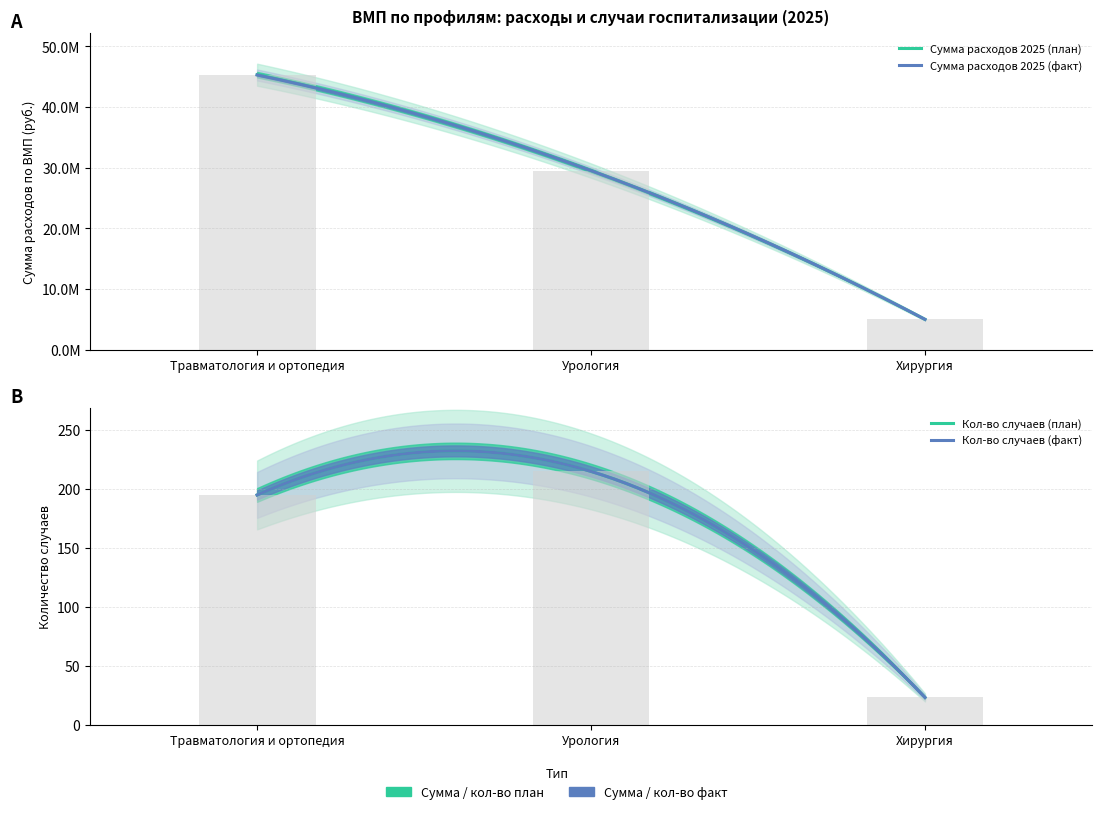

At which label is Кол-во случаев (план) closest to 119?

Травматология и ортопедия